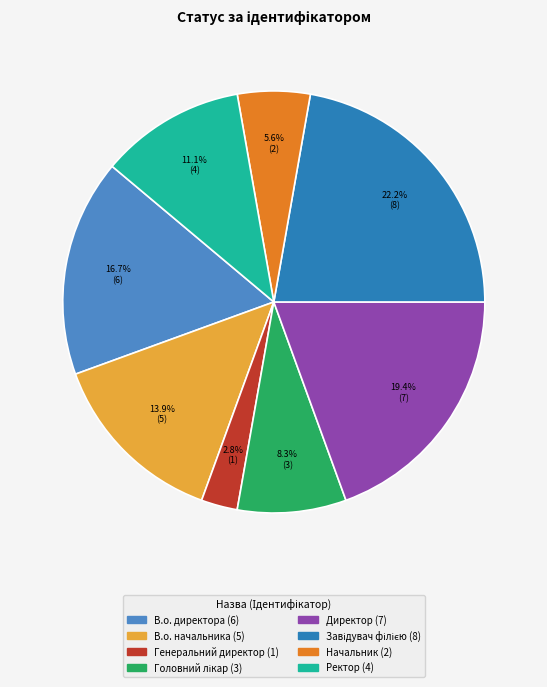

What is the ratio of the value at Ректор to the value at В.о. начальника?

0.8